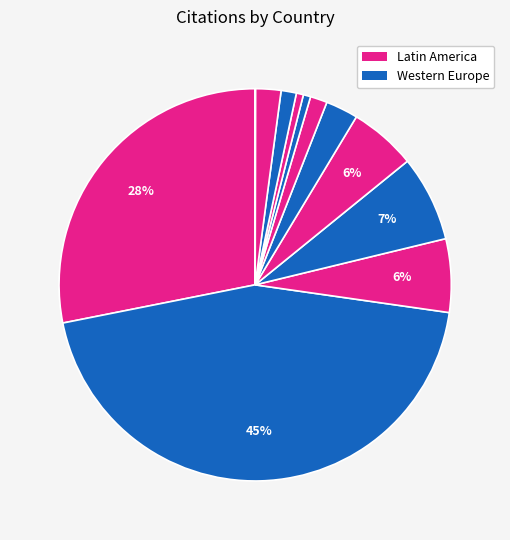

To the nearest percent, what is the difference between the largest and smallest slice percentages?

45%